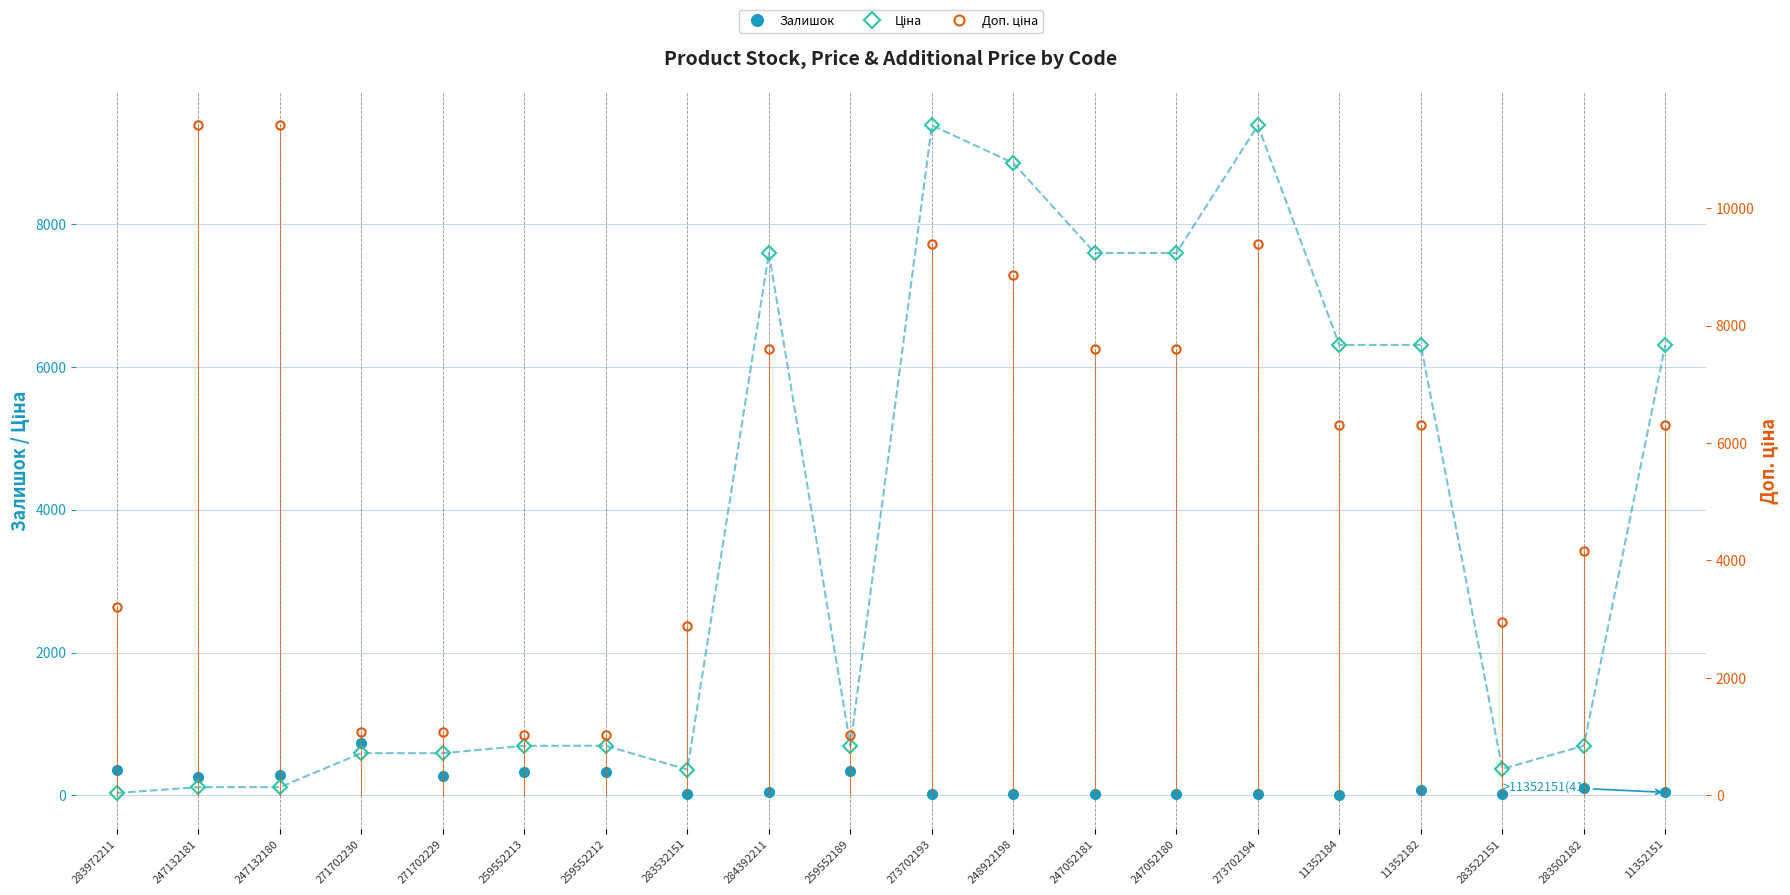

What is the minimum value shown in the chart?

1.0